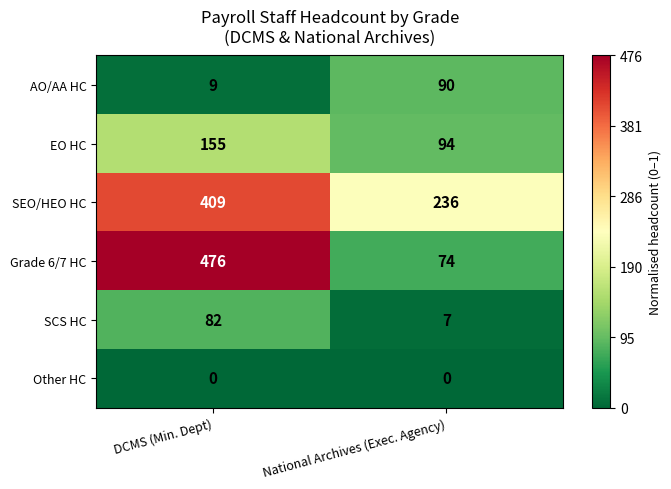

Reading left to right, transcribe all the data shown in this chart.

AO/AA HC: DCMS (Min. Dept)=9	National Archives (Exec. Agency)=90
EO HC: DCMS (Min. Dept)=155	National Archives (Exec. Agency)=94
SEO/HEO HC: DCMS (Min. Dept)=409	National Archives (Exec. Agency)=236
Grade 6/7 HC: DCMS (Min. Dept)=476	National Archives (Exec. Agency)=74
SCS HC: DCMS (Min. Dept)=82	National Archives (Exec. Agency)=7
Other HC: DCMS (Min. Dept)=0	National Archives (Exec. Agency)=0